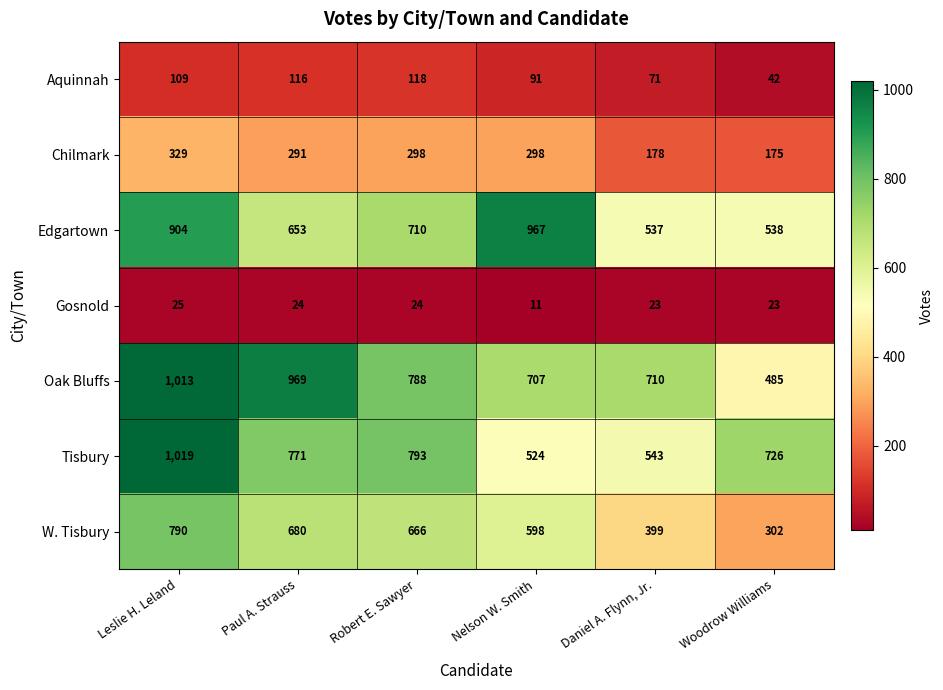

What is the maximum value shown in the chart?

1019